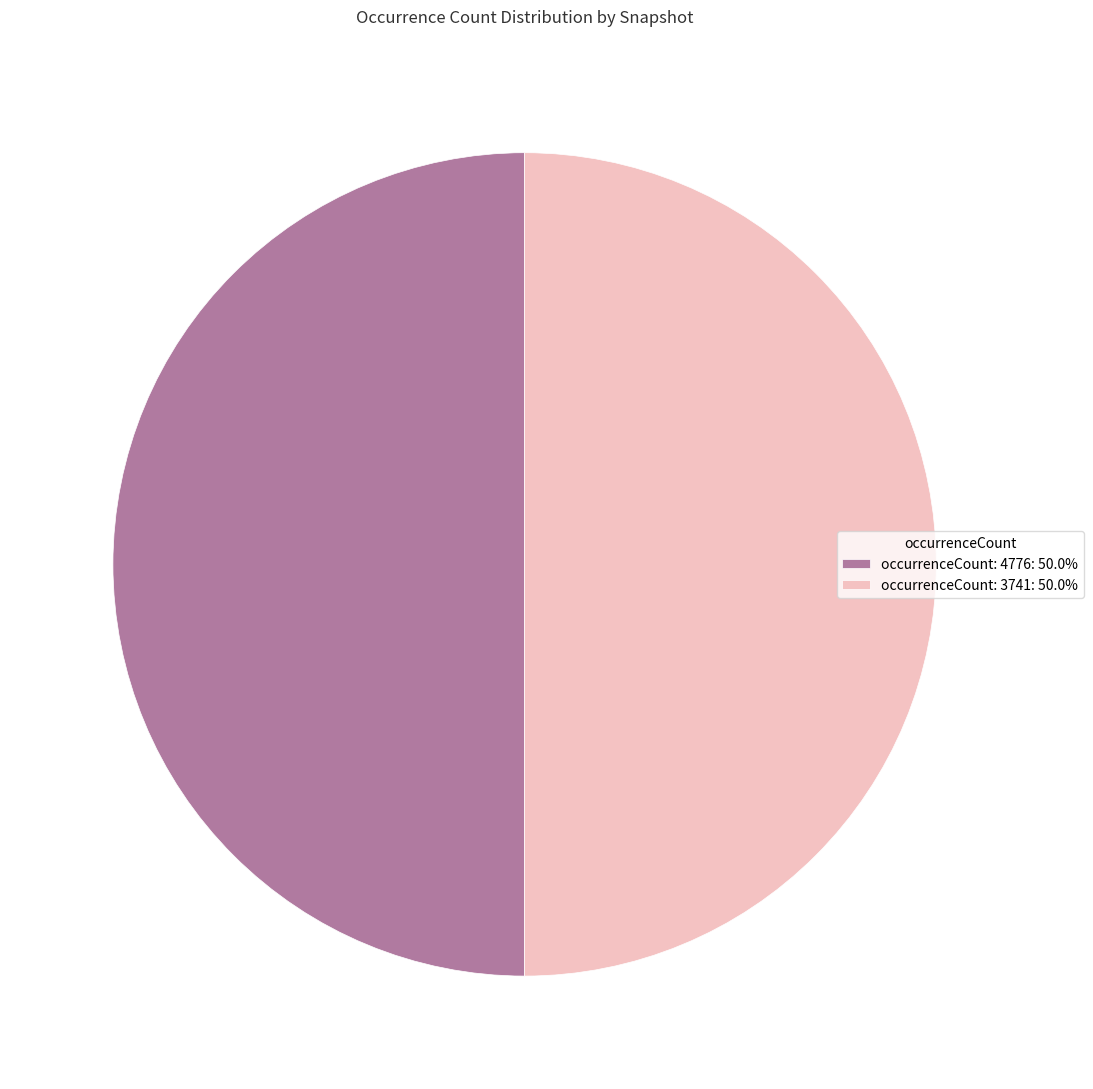

Combined, do occurrenceCount: 4776: 50.0% and occurrenceCount: 3741: 50.0% account for over 50%?

Yes